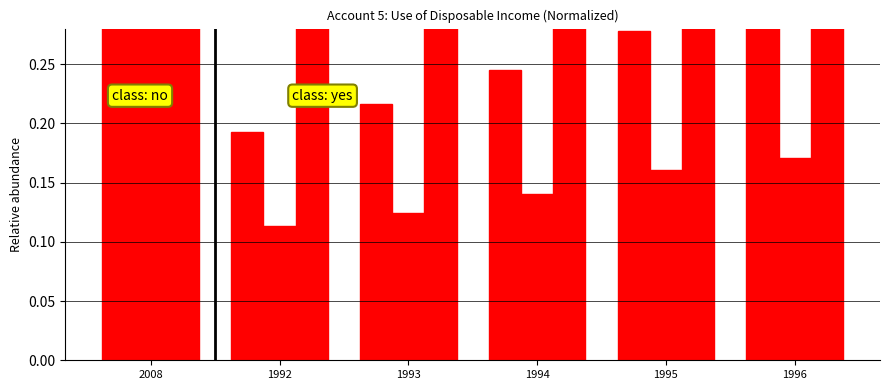

The value of Final consumption expenditure at 2008 is 0.4. True or false?

False